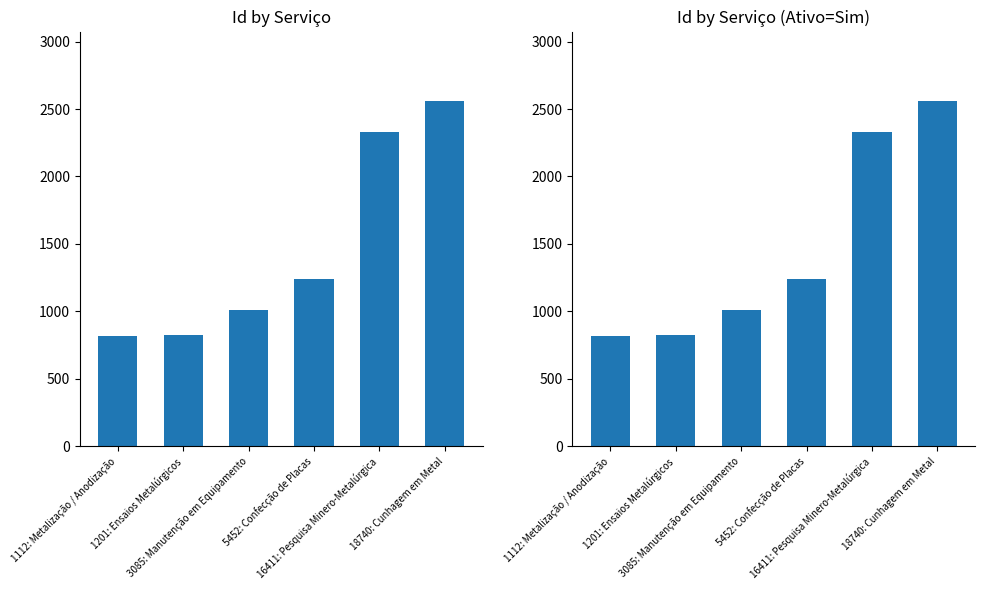

Count the number of data series in this chart.

1